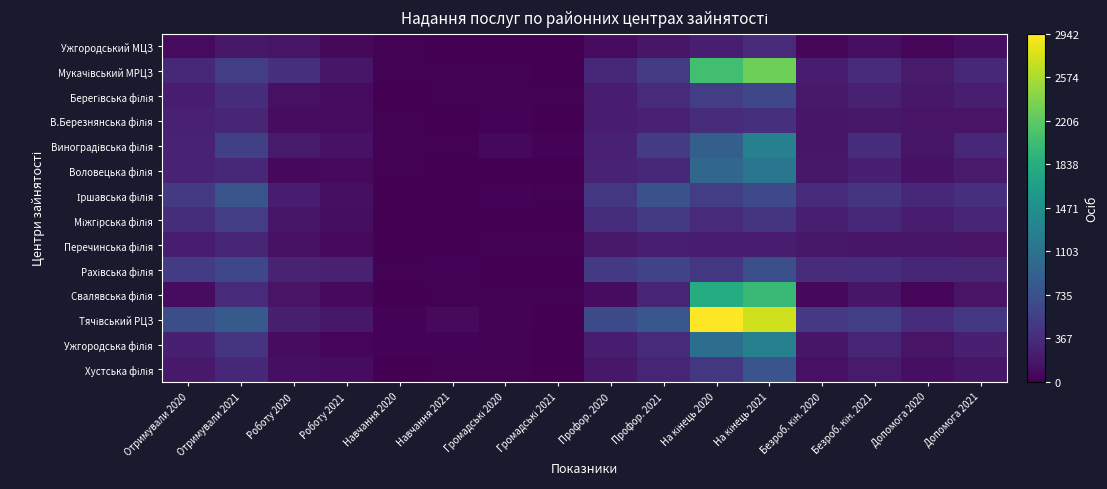

What is the maximum value shown in the chart?

2942